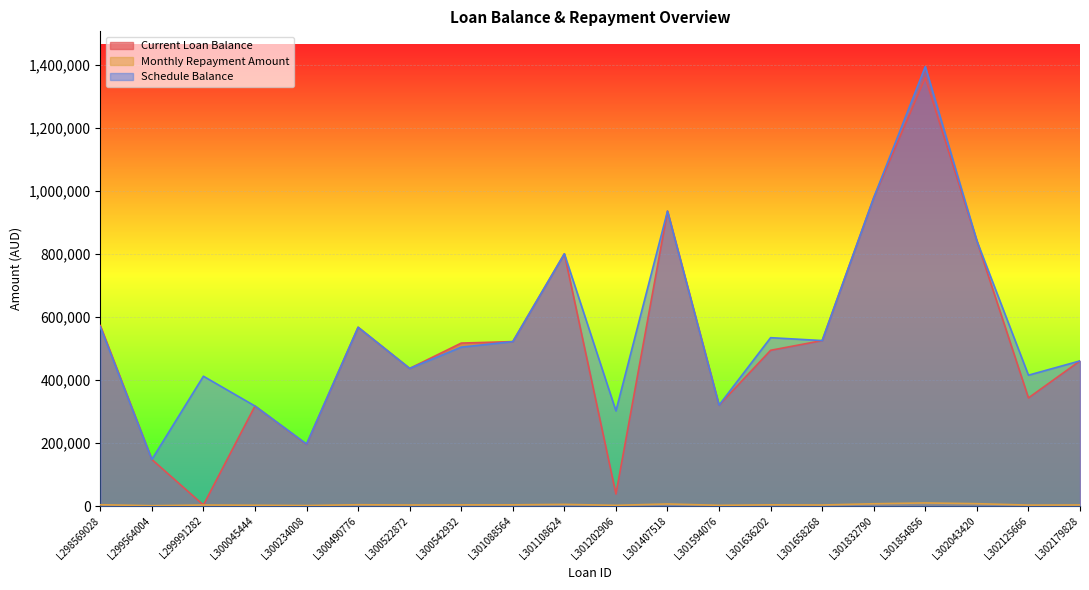

True or false: Current Loan Balance has more than 0 points higher than both neighbors.

True